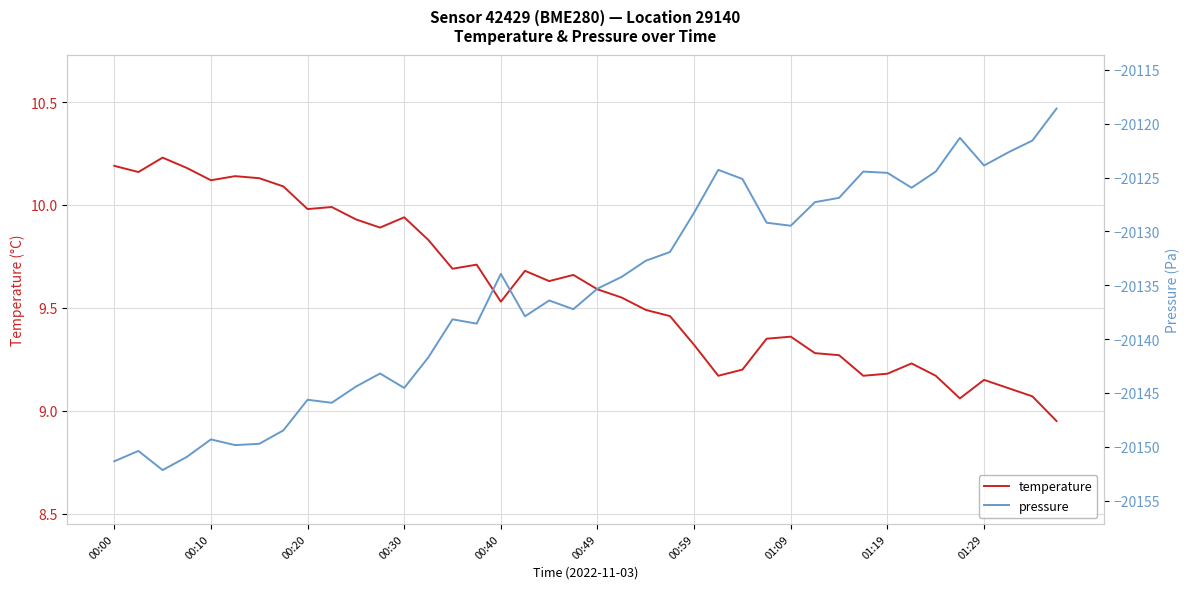

Does the chart display data point markers on the line(s)?

No